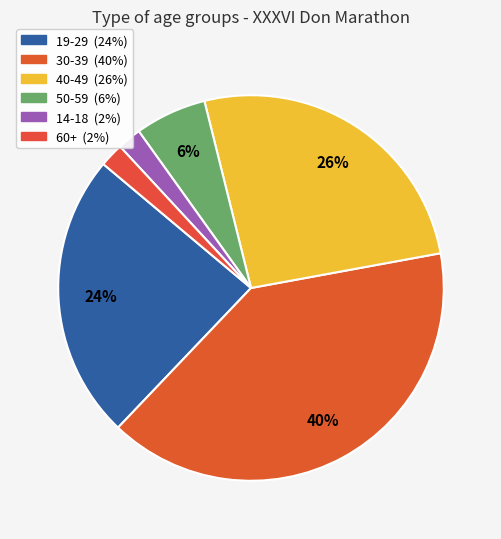

To the nearest percent, what is the average slice percentage?

17%